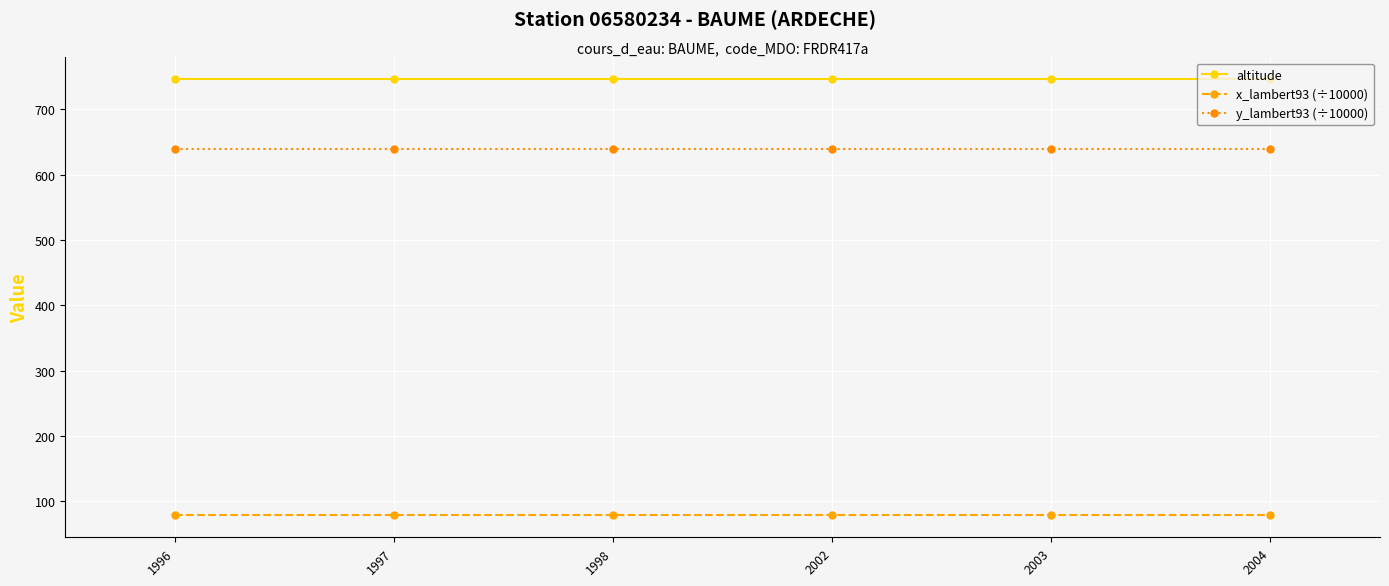

What is the greatest value displayed?

746.0